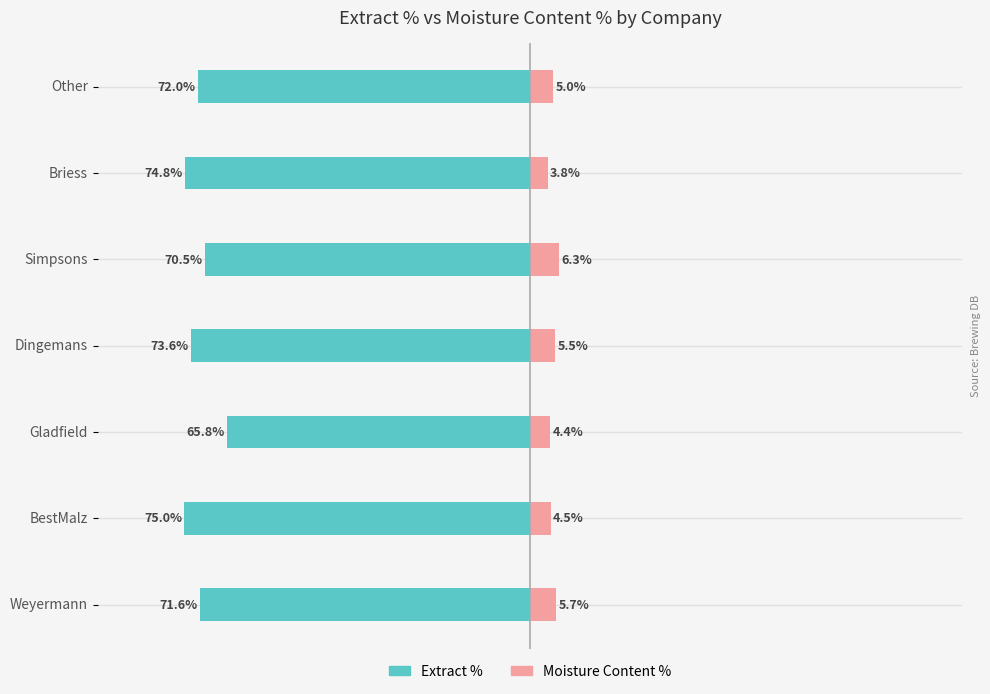

Is it true that Moisture Content % equals 7.0 at Gladfield?

False